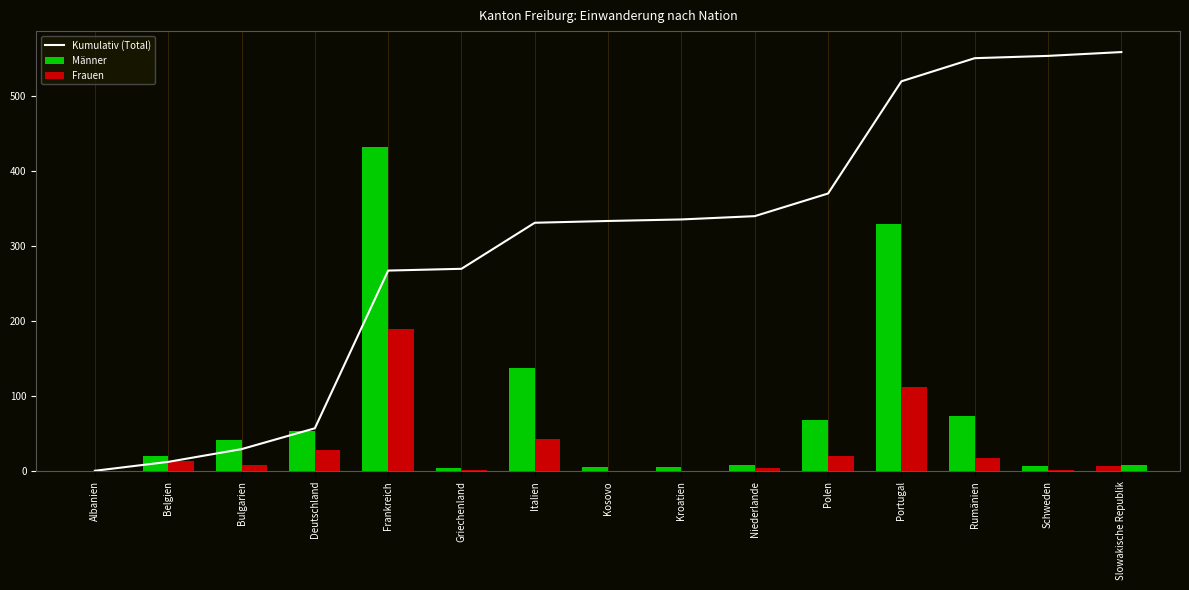

At which label does Kumulativ (Total) first exceed 333?

Kosovo